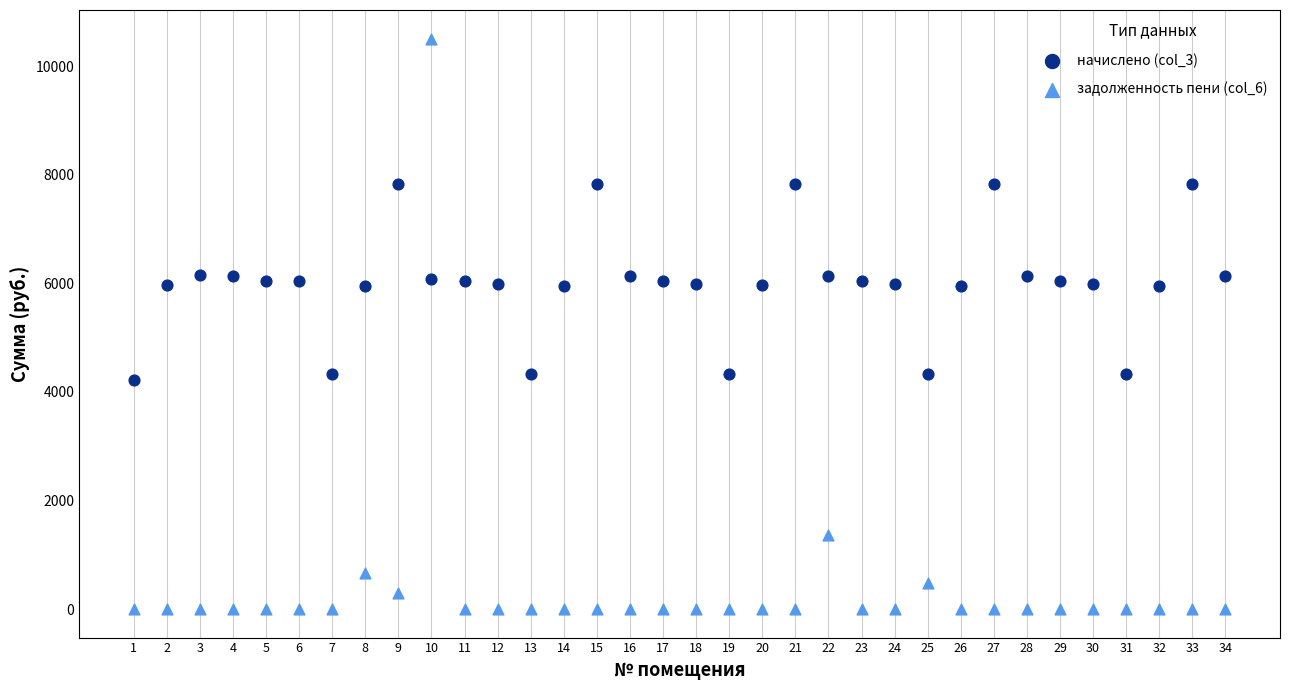

What are all the series names shown in the legend?

начислено (col_3), задолженность пени (col_6)